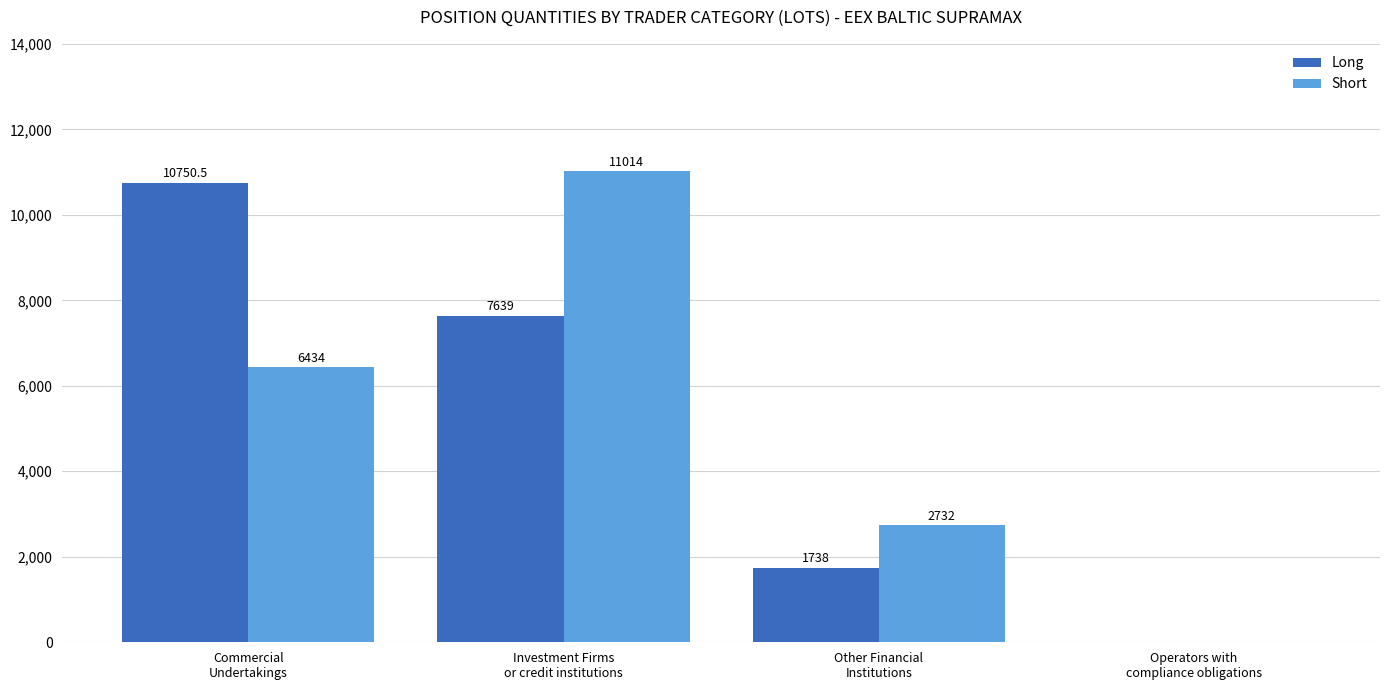

How many Short values are between 2732 and 11014?

3